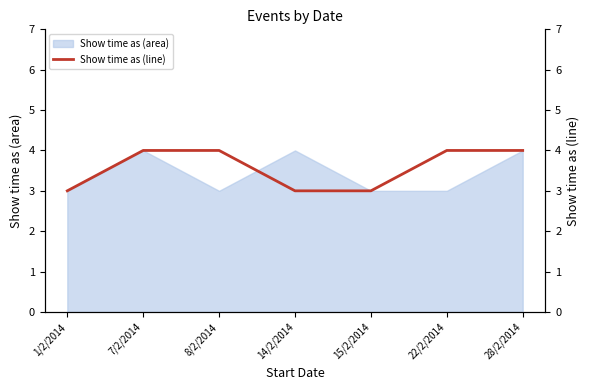

Which category has the highest value across all series?

7/2/2014